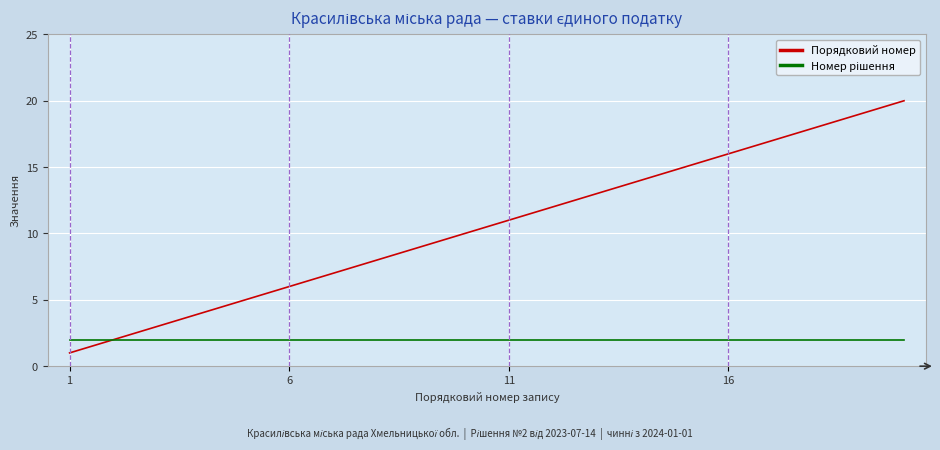

What is the greatest value displayed?

20